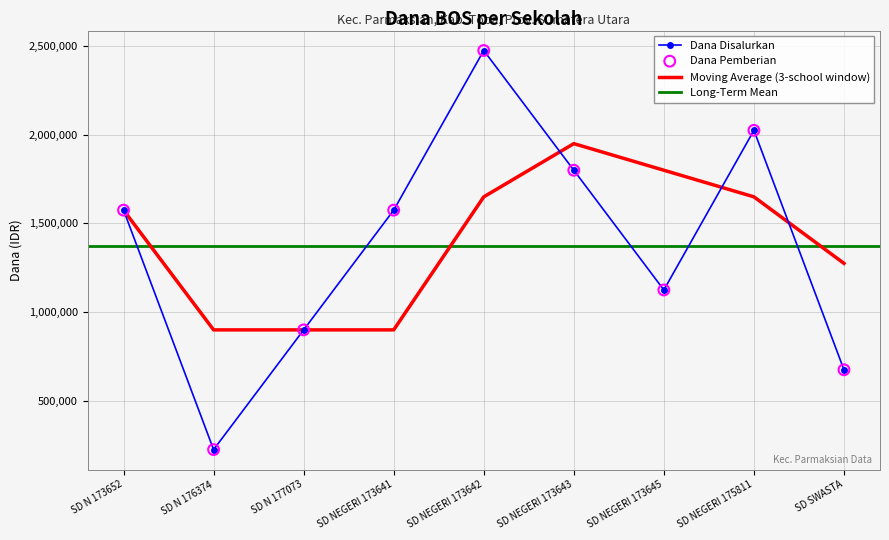

Which series reaches the minimum Y coordinate?

Dana Disalurkan